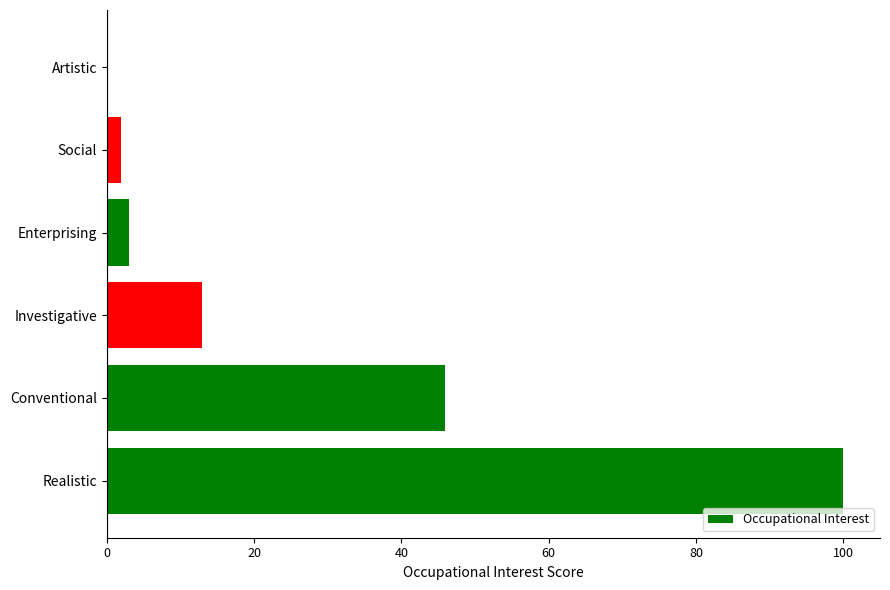

Which category has the highest value across all series?

Realistic